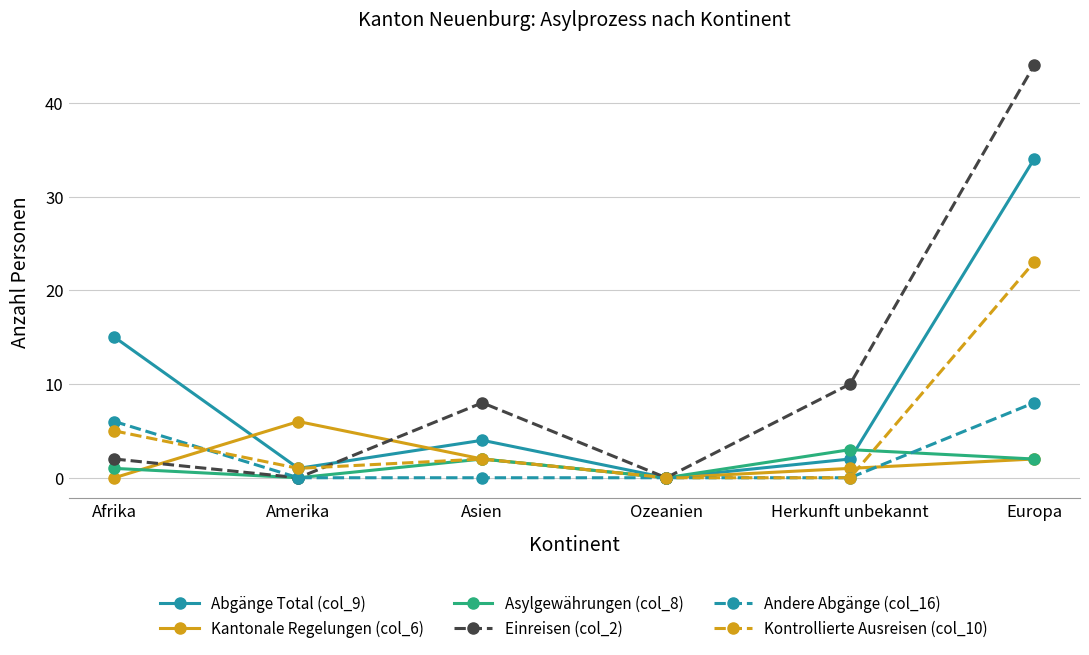

What are all the series names shown in the legend?

Abgänge Total (col_9), Kantonale Regelungen (col_6), Asylgewährungen (col_8), Einreisen (col_2), Andere Abgänge (col_16), Kontrollierte Ausreisen (col_10)